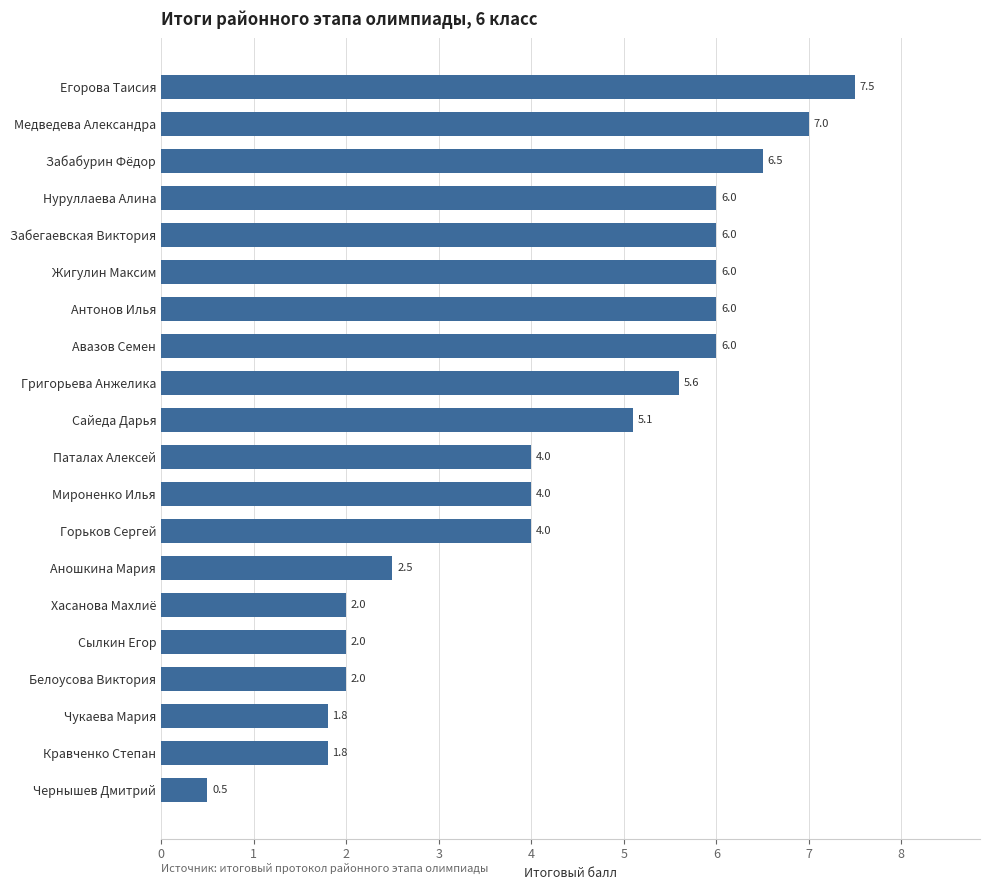

How many data points are above 5?

10